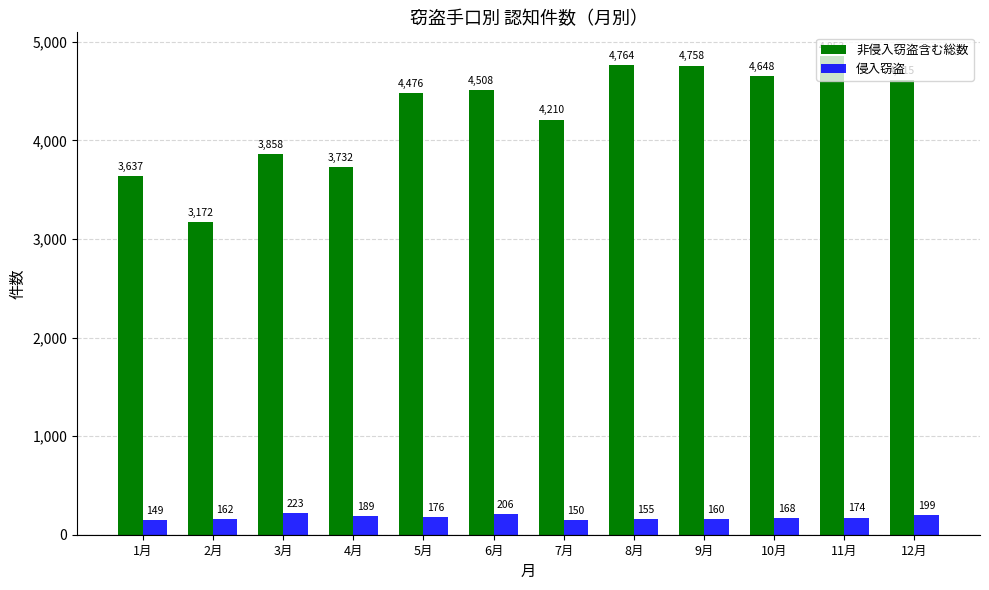

What position from the right is 4月?

9